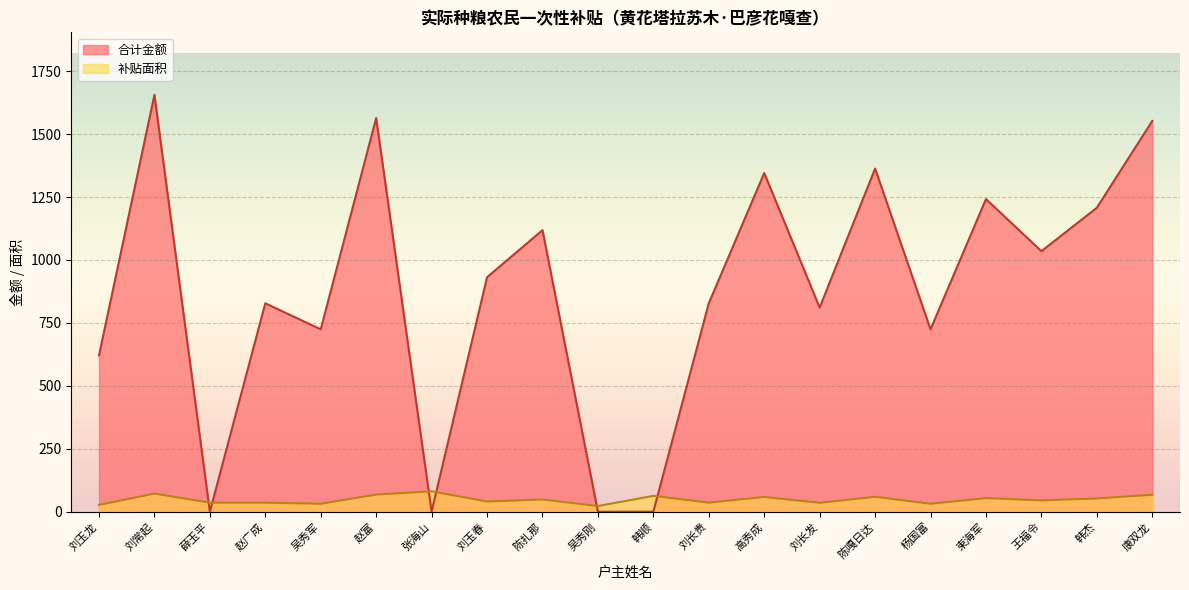

Between 陈扎那 and 陈嘎日达, which is larger?

陈嘎日达